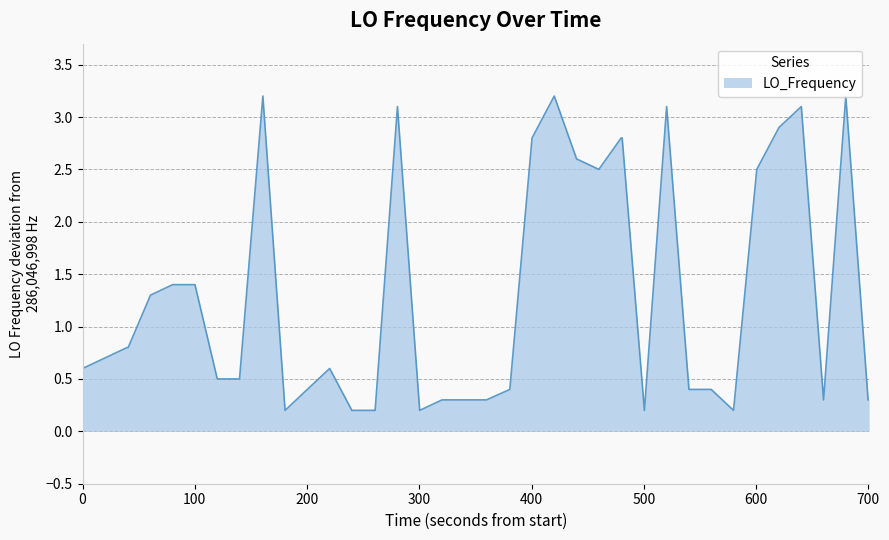

What is the difference between the maximum and minimum values?

3.0